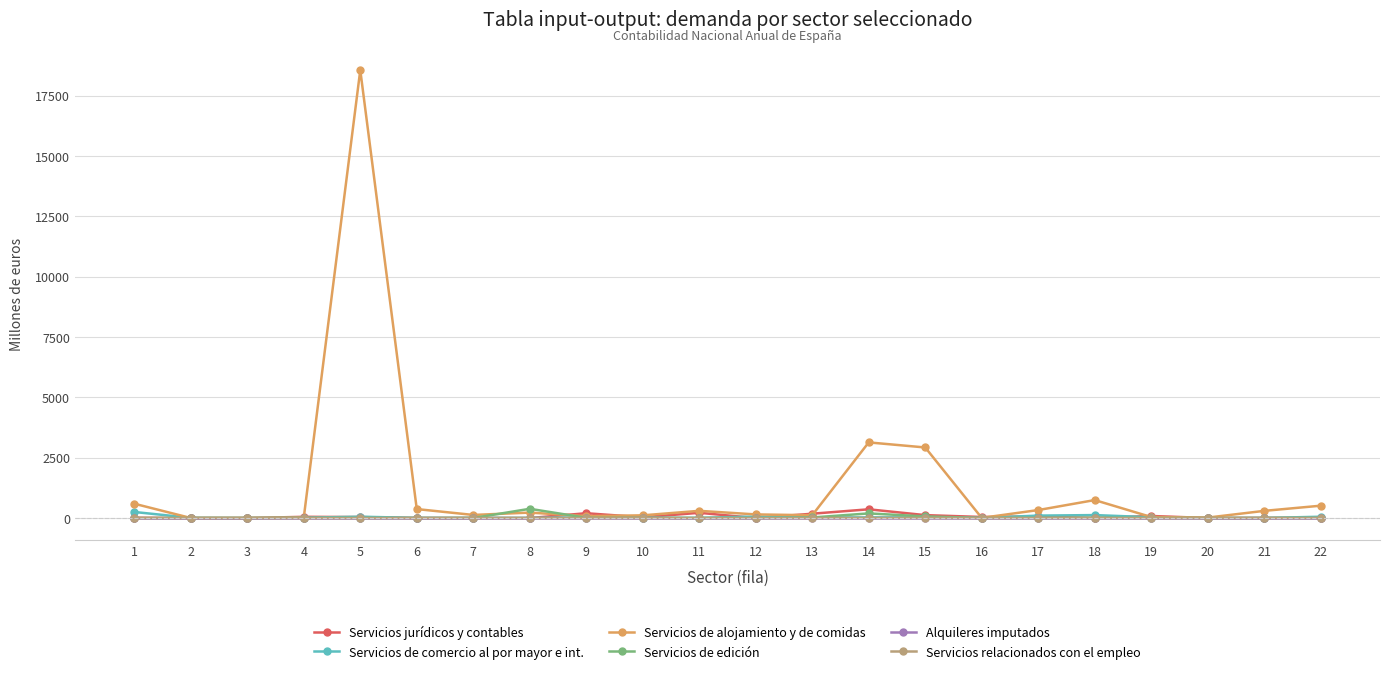

What is the average value of the Servicios de comercio al por mayor e int. series?

39.6